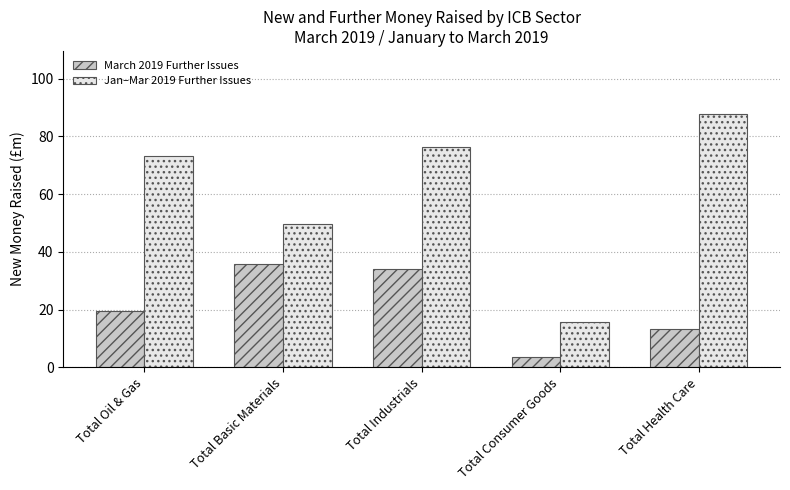

Reading left to right, extract all data points from this chart.

March 2019 Further Issues: 19.4	35.9	33.9	3.5	13.4
Jan–Mar 2019 Further Issues: 73.3	49.5	76.3	15.8	87.7